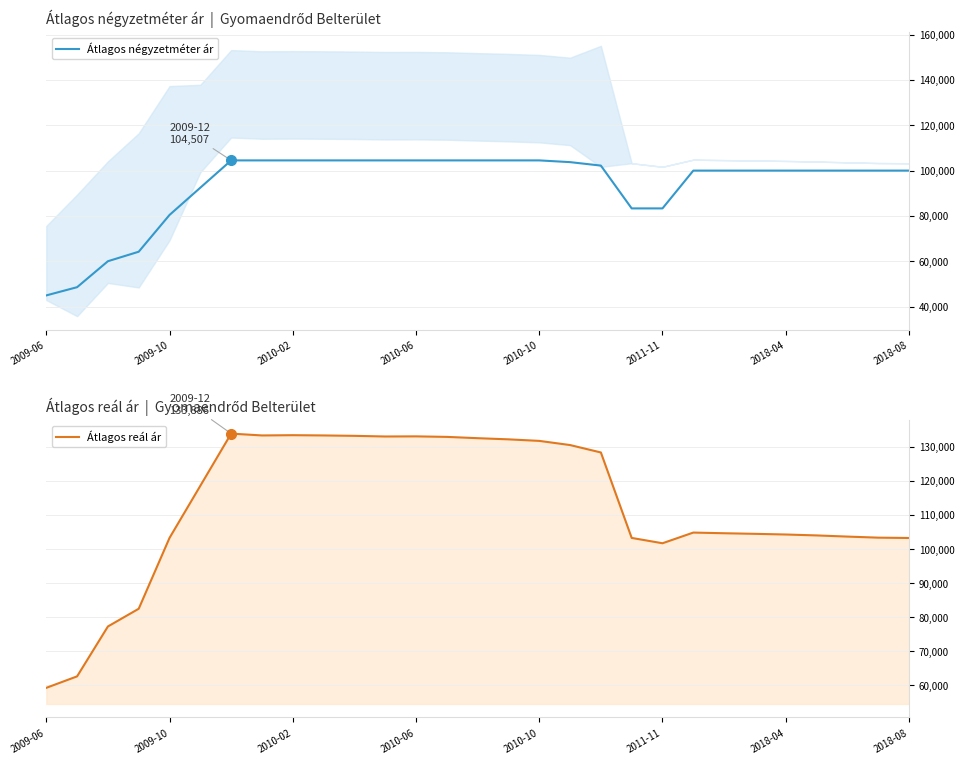

True or false: Átlagos reál ár and Átlagos négyzetméter ár cross at least once.

False